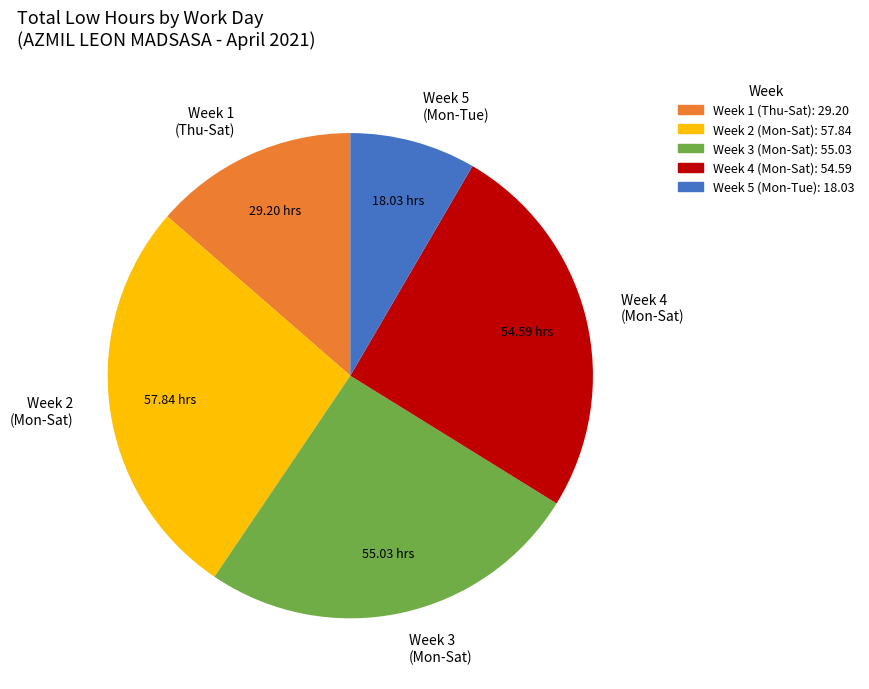

How many segments does this pie chart have?

5